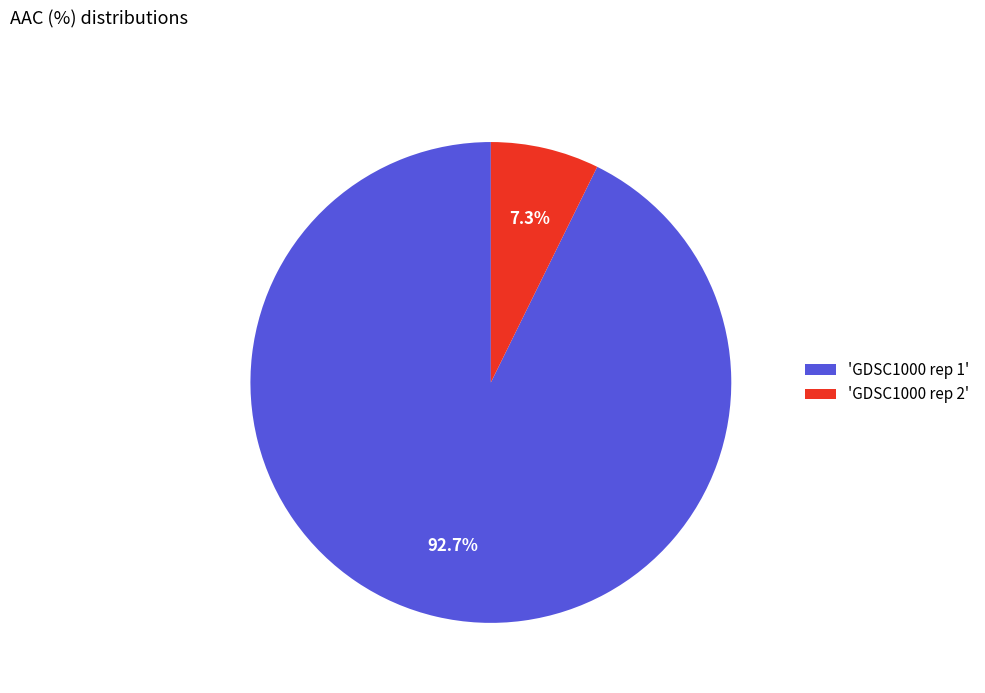

Which category has the biggest portion of the pie?

'GDSC1000 rep 1'